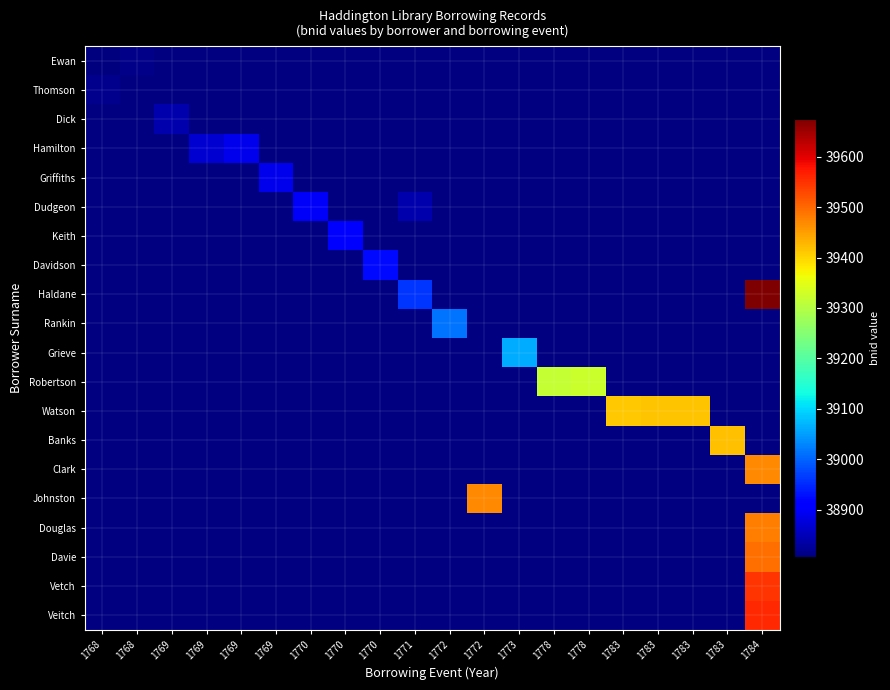

Is the value of Dick at 1783 greater than the value of Johnston at 1783?

No